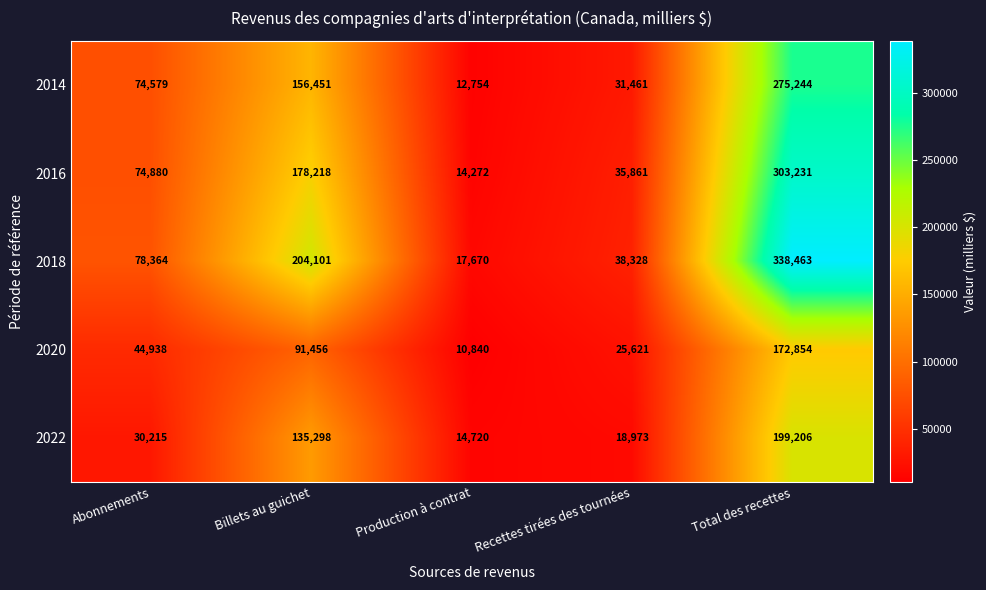

Which label corresponds to the smallest value in the chart?

Production à contrat